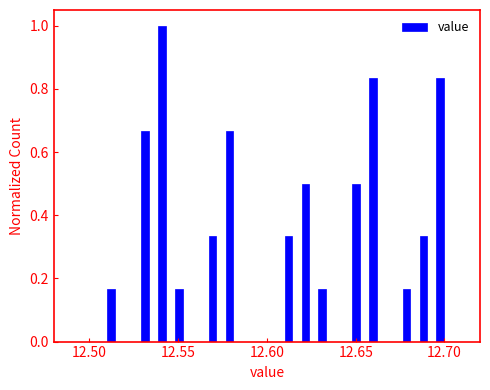

Read against the x-axis, roughly where is the centre of the tallest bar?

12.540